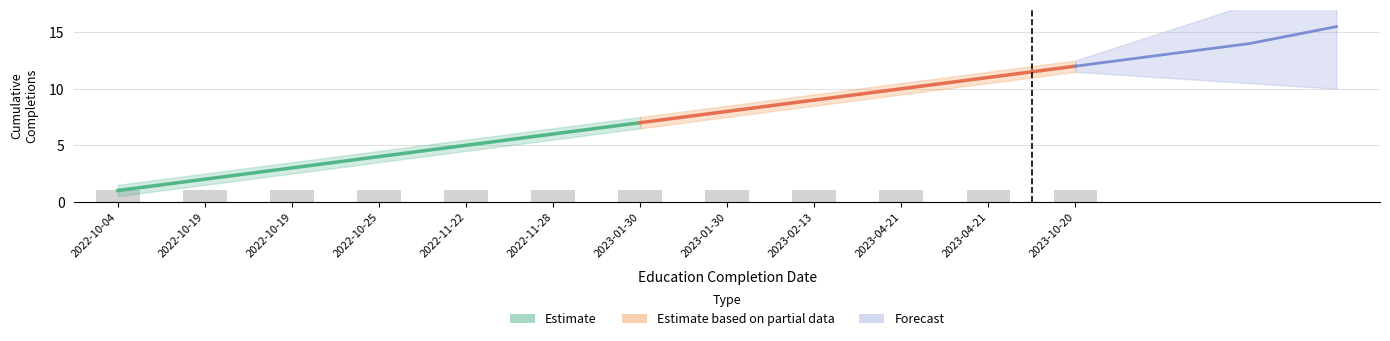

What is the sum of all Monthly Count values?

12.0